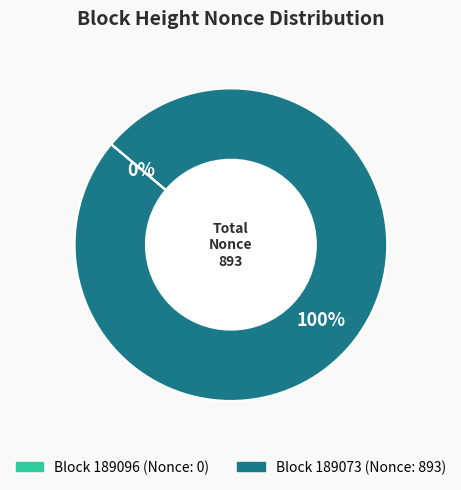

Is it true that 189096 is 0% of the pie?

True